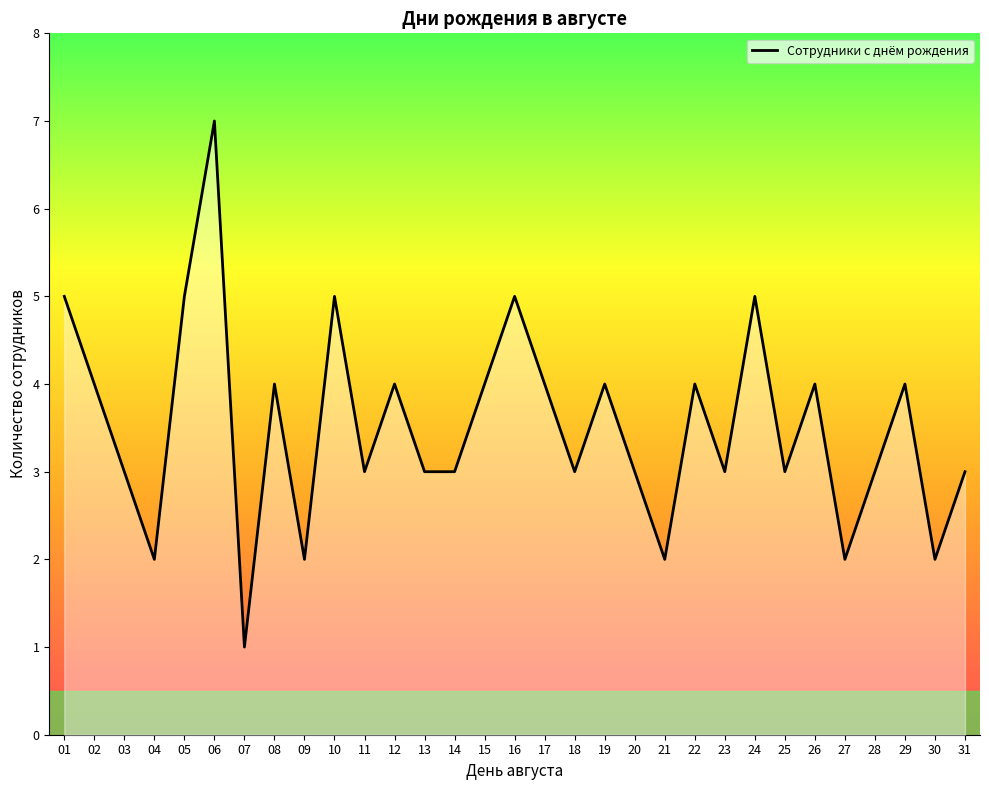

What is the value of the 23rd point from the left?

3